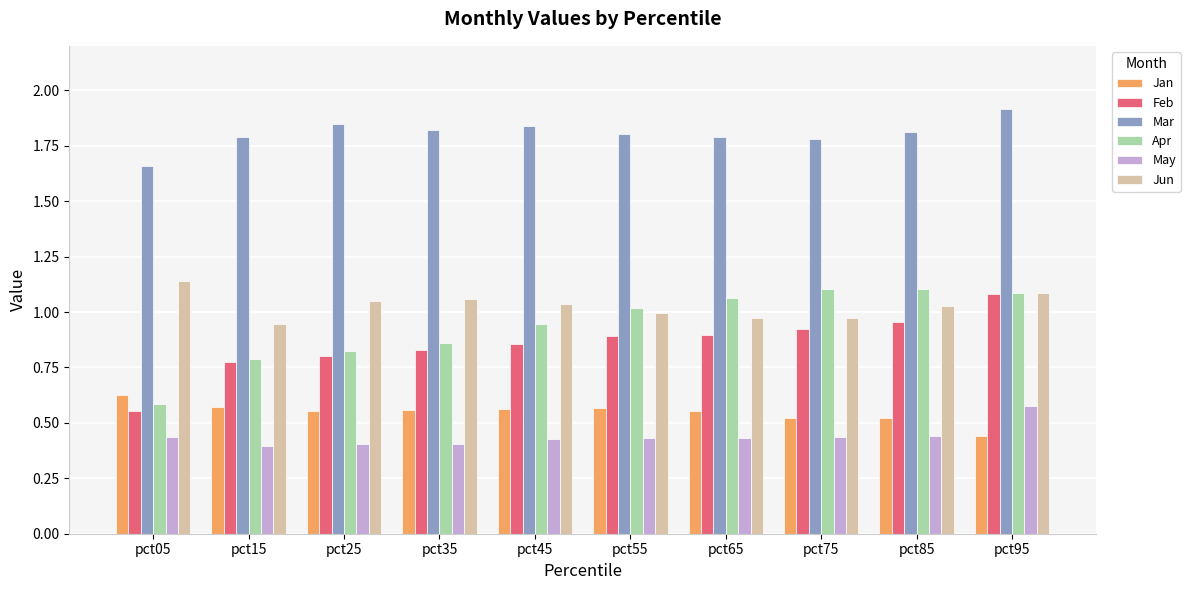

At pct55, list the series in order from largest to smallest.

Mar, Apr, Jun, Feb, Jan, May